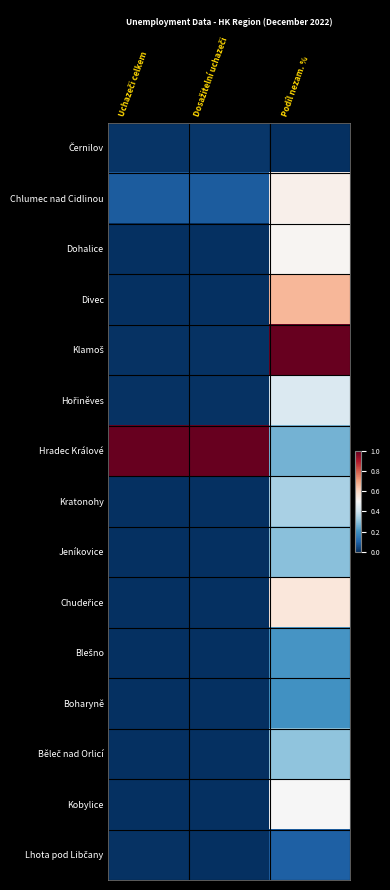

At how many categories does at least one series exceed 0?

3